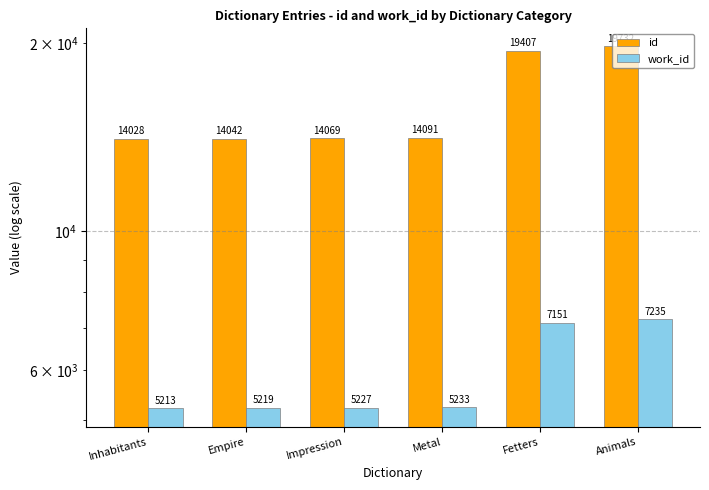

The id series shows 5648 at Inhabitants. True or false?

False